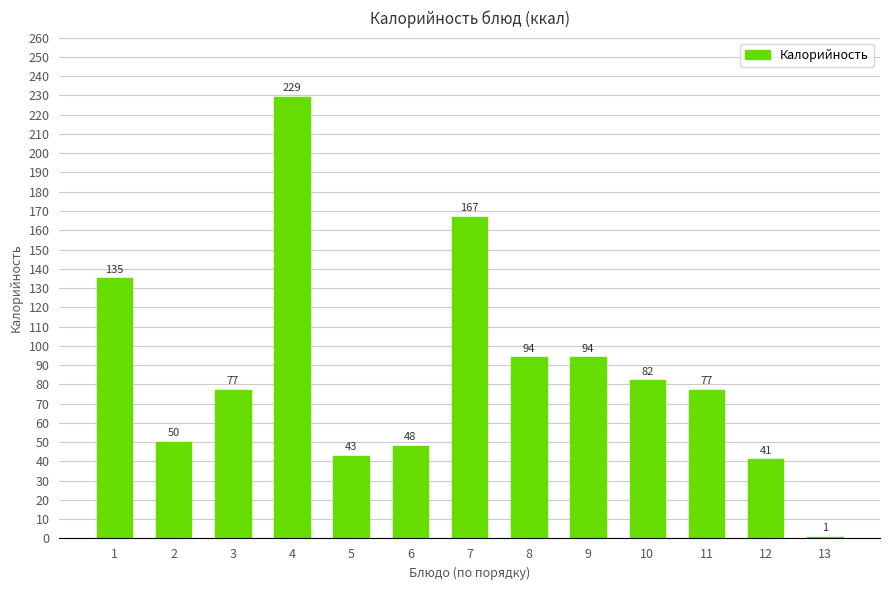

The value at 4 is 386. True or false?

False